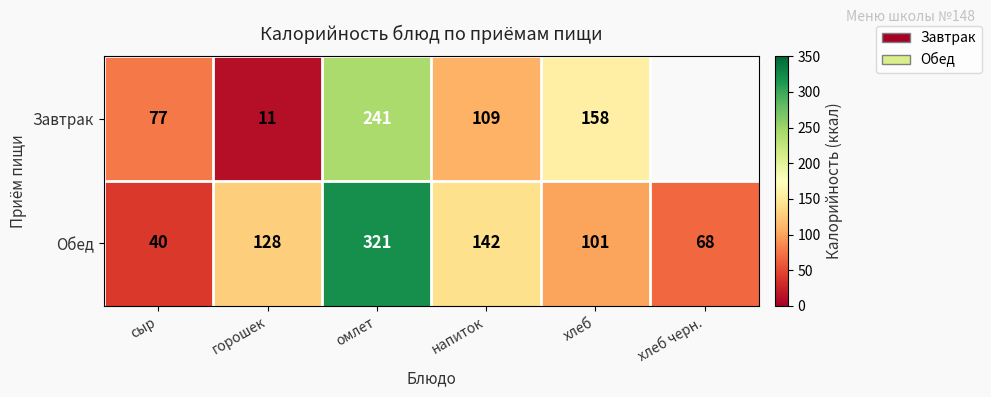

What is the difference between the highest and lowest values at омлет?

80